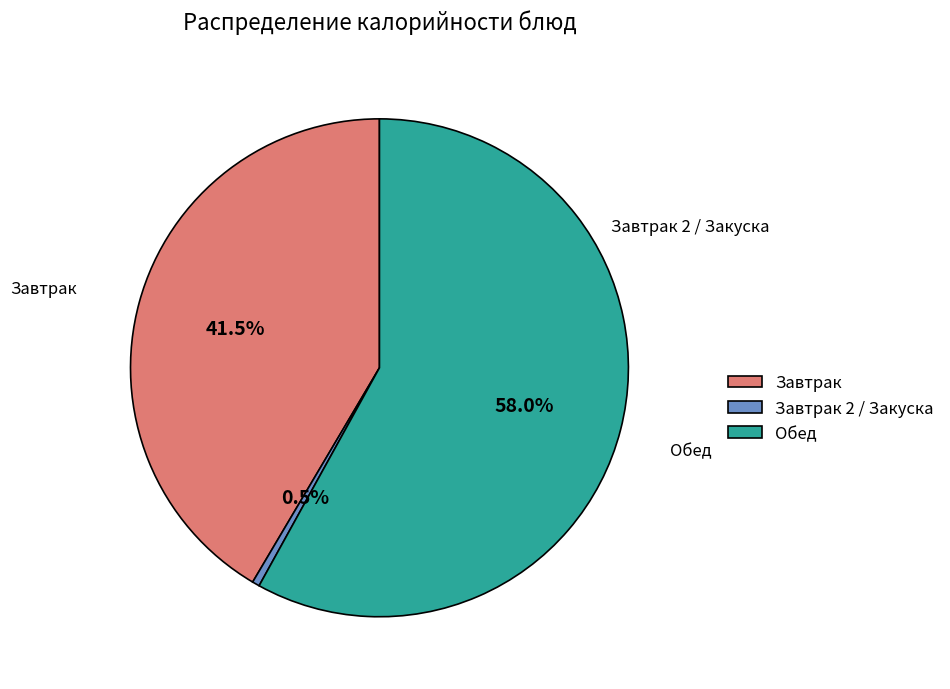

Combined, do Завтрак and Обед account for over 50%?

Yes